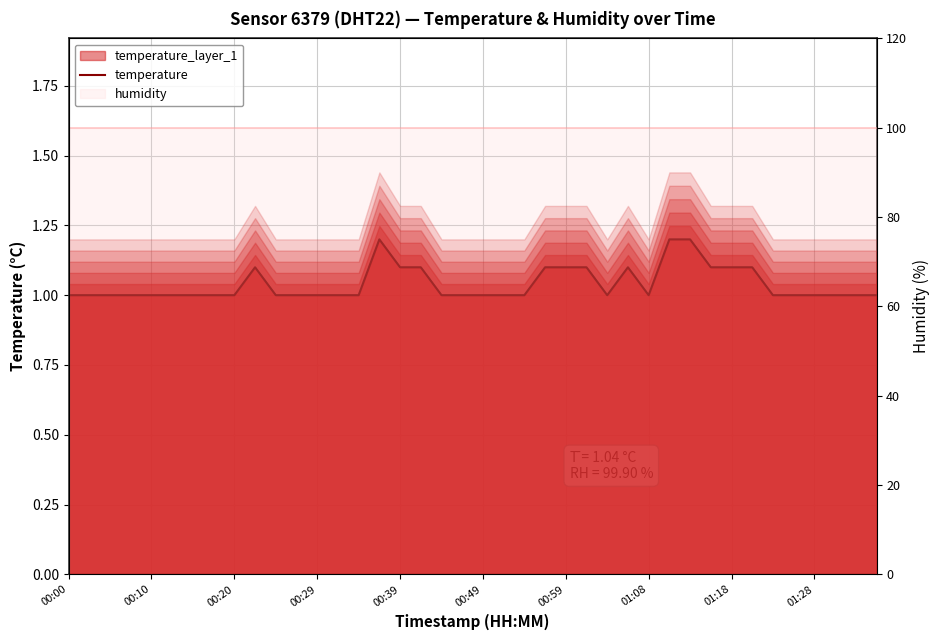

What is the average value of the humidity (line) series?

99.9